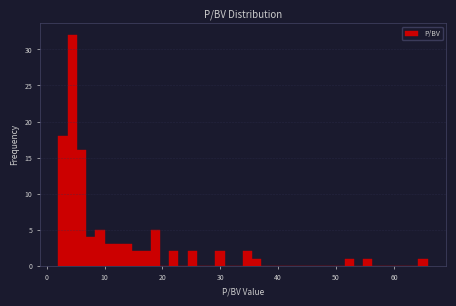

Read against the x-axis, roughly where is the centre of the tallest bar?

4